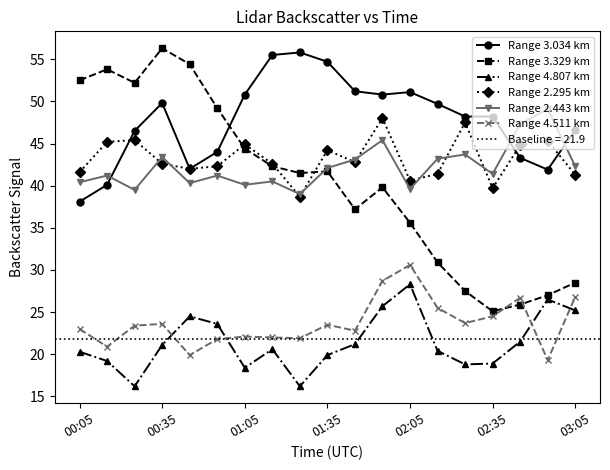

True or false: Range 4.511 km has more than 0 interior local peaks.

True